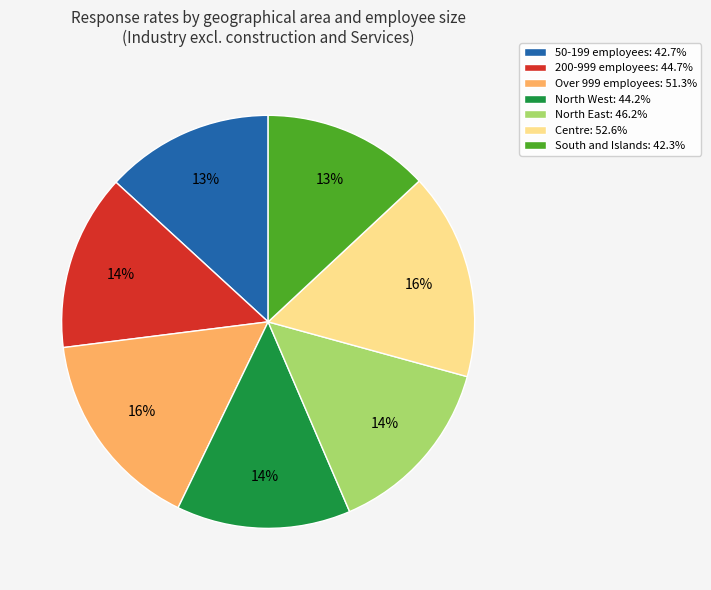

Count the number of slices in the pie.

7